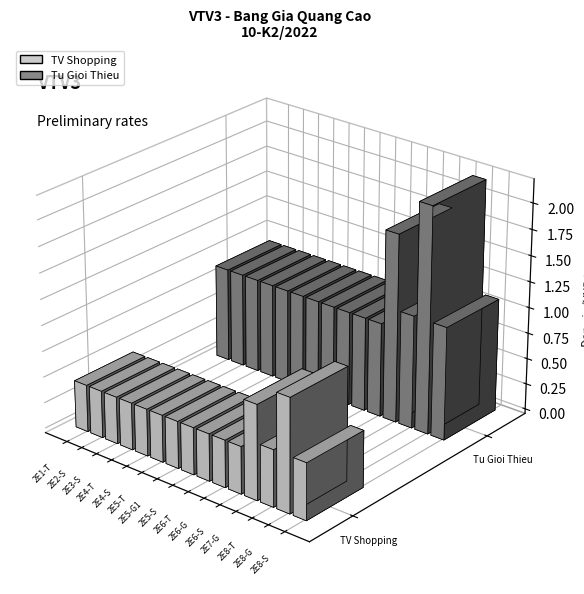

What is the label of the 2nd bar from the left?

2E2-S